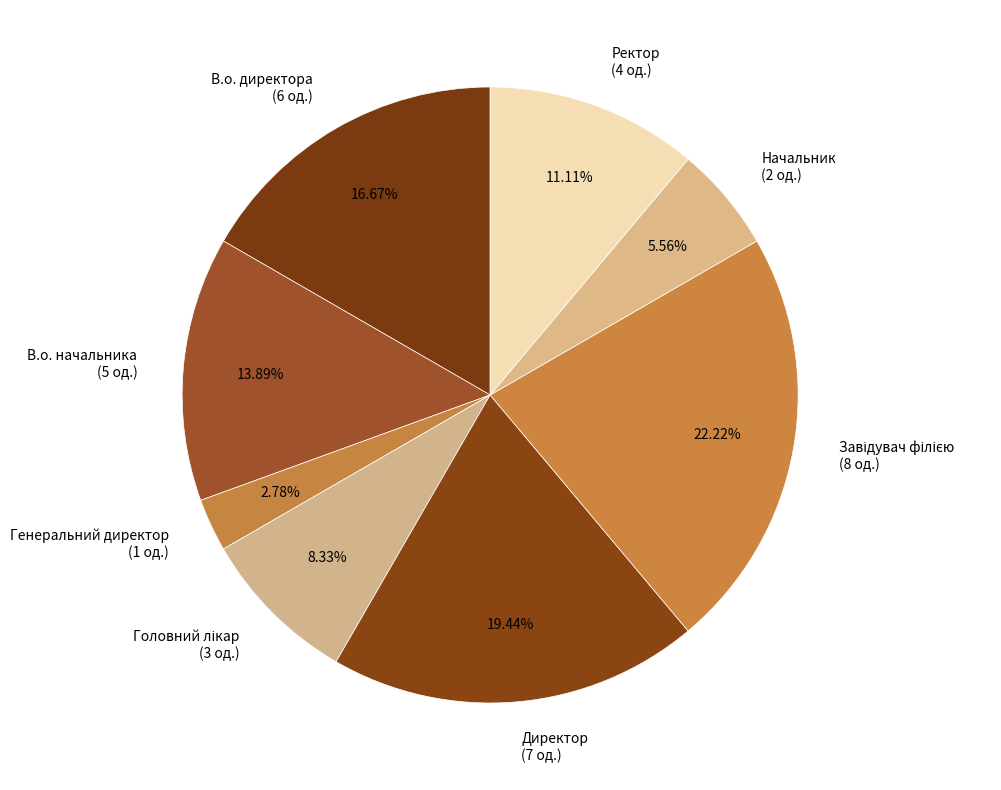

Is the sum of Генеральний директор and Начальник greater than half?

No